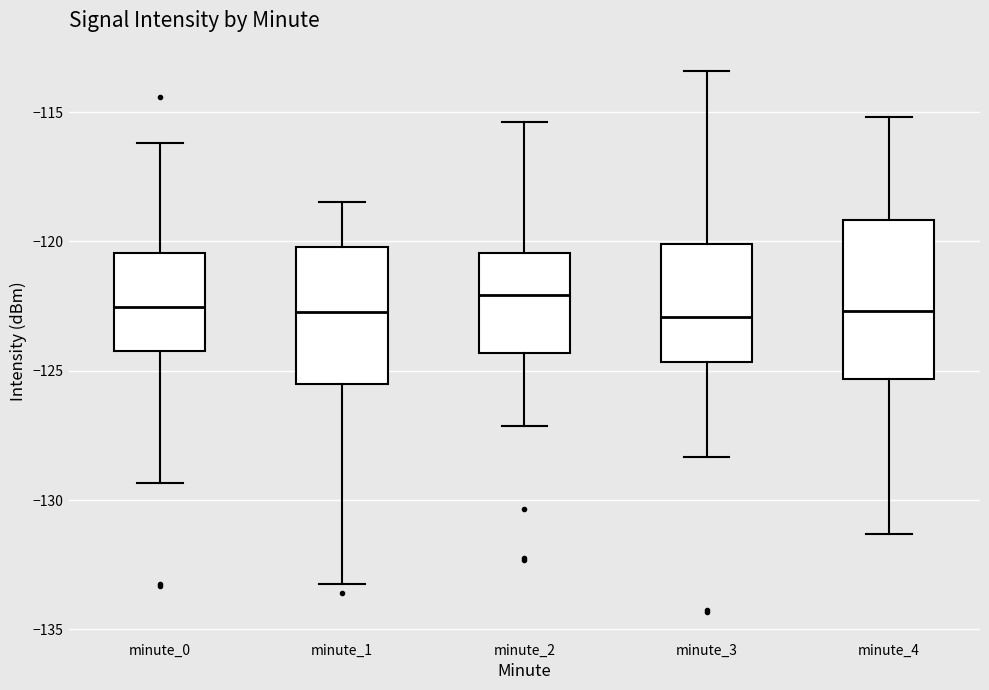

Where is the upper edge of the box for minute_3 on the y-axis? The values are not printed on the chart, so give them approximately, as read against the axis.

-120.0